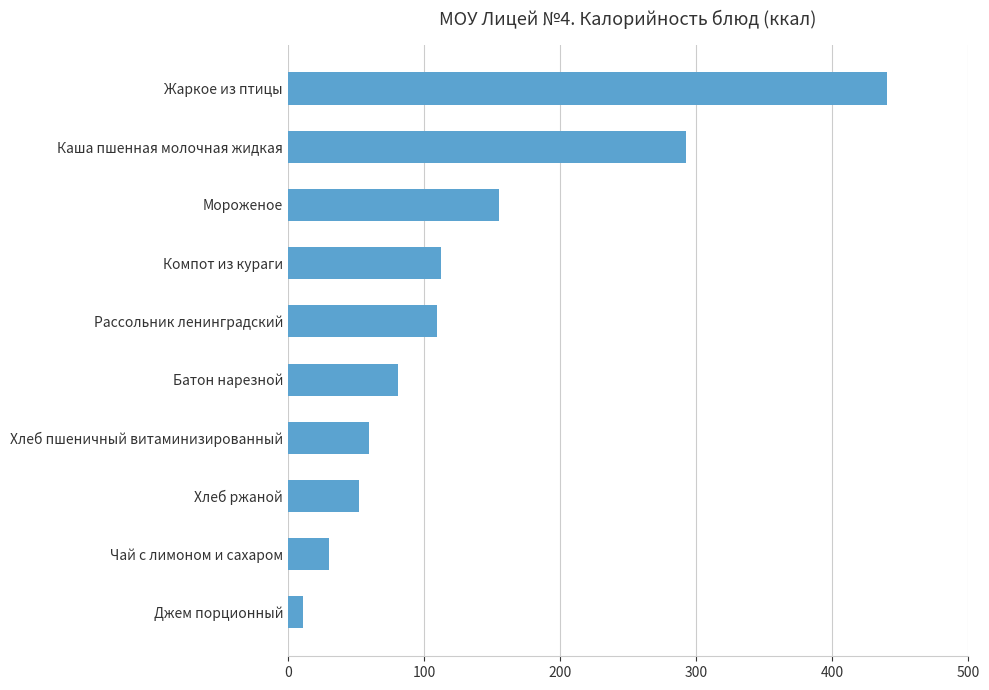

What is the change in value from Джем порционный to Хлеб пшеничный витаминизированный?

+48.7